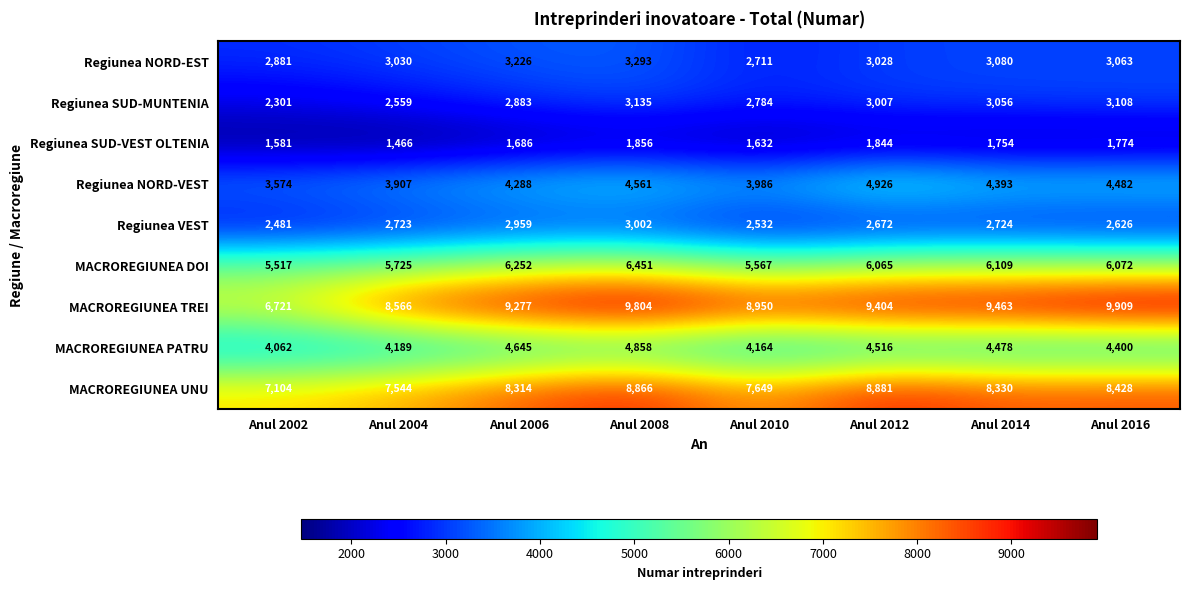

The value of Regiunea SUD-MUNTENIA at Anul 2016 is 1434. True or false?

False